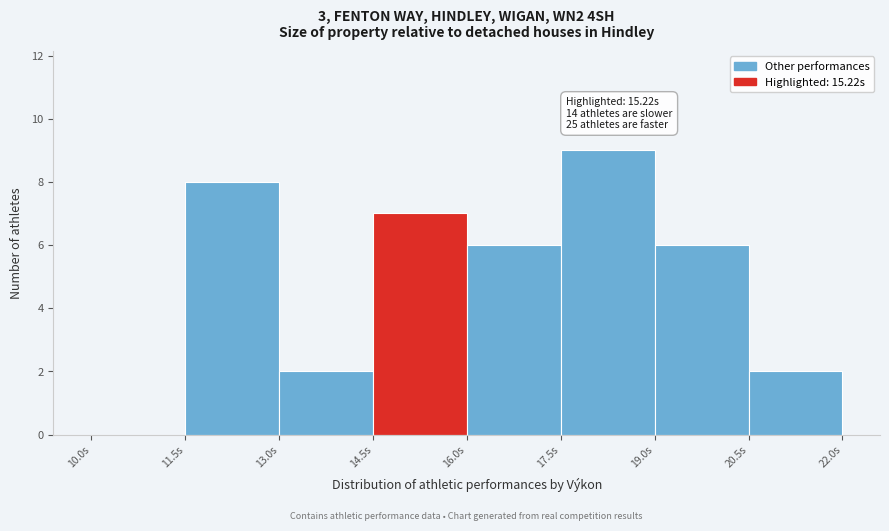

Over which range of the x-axis is the bar tallest?

17.5 to 19.0